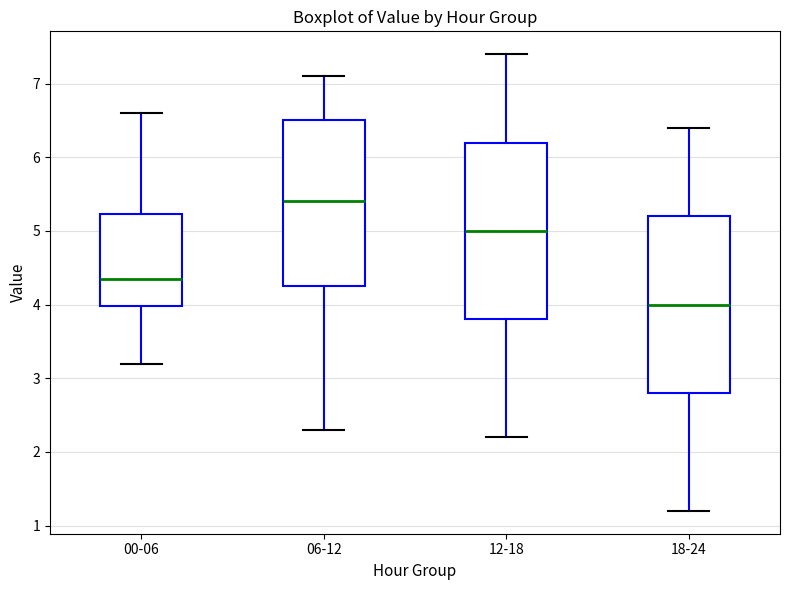

Where is the upper edge of the box for 06-12 on the y-axis? The values are not printed on the chart, so give them approximately, as read against the axis.

6.5